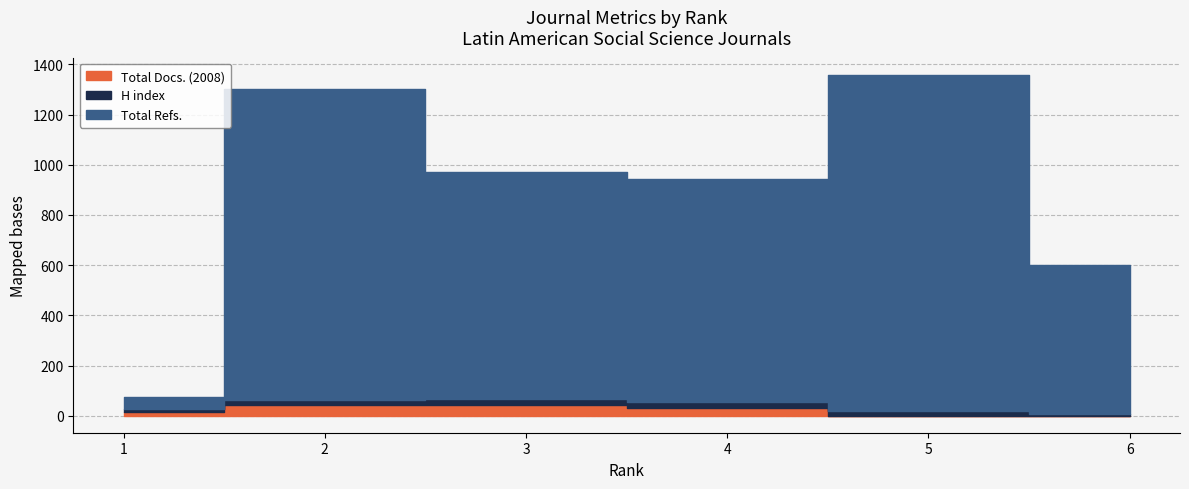

List the labels in order of H index value, smallest first.

6, 1, 5, 3, 2, 4